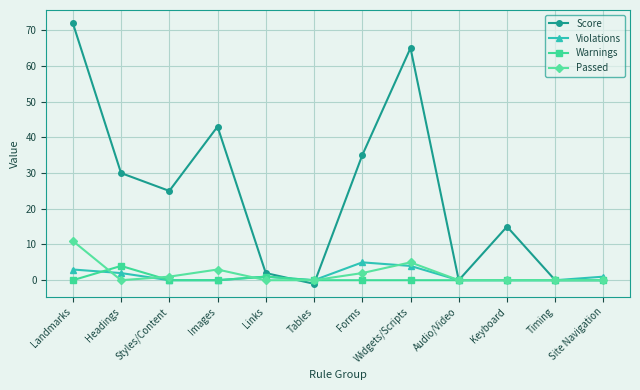

What is the difference between the second highest and minimum values in the Violations series?

4